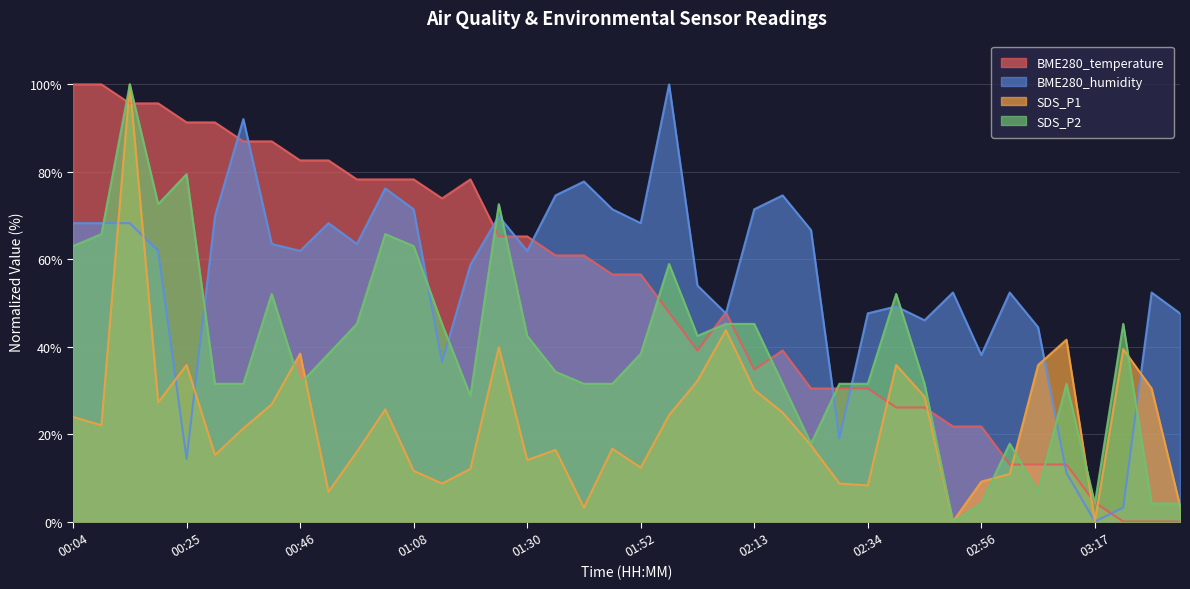

Reading left to right, list all the values displayed in this chart.

BME280_temperature: 00:04=100.0	00:09=100.0	00:14=95.7	00:20=95.7	00:25=91.3	00:30=91.3	00:36=87.0	00:41=87.0	00:46=82.6	00:52=82.6	00:57=78.3	01:03=78.3	01:08=78.3	01:13=73.9	01:19=78.3	01:24=65.2	01:30=65.2	01:35=60.9	01:41=60.9	01:46=56.5	01:52=56.5	01:57=47.8	02:02=39.1	02:08=47.8	02:13=34.8	02:18=39.1	02:24=30.4	02:29=30.4	02:34=30.4	02:40=26.1	02:45=26.1	02:51=21.7	02:56=21.7	03:01=13.0	03:07=13.0	03:12=13.0	03:17=4.3	03:23=0.0	03:28=0.0	03:34=0.0
BME280_humidity: 00:04=68.3	00:09=68.3	00:14=68.3	00:20=61.9	00:25=14.3	00:30=69.8	00:36=92.1	00:41=63.5	00:46=61.9	00:52=68.3	00:57=63.5	01:03=76.2	01:08=71.4	01:13=36.5	01:19=58.7	01:24=69.8	01:30=61.9	01:35=74.6	01:41=77.8	01:46=71.4	01:52=68.3	01:57=100.0	02:02=54.0	02:08=47.6	02:13=71.4	02:18=74.6	02:24=66.7	02:29=19.0	02:34=47.6	02:40=49.2	02:45=46.0	02:51=52.4	02:56=38.1	03:01=52.4	03:07=44.4	03:12=11.1	03:17=0.0	03:23=3.2	03:28=52.4	03:34=47.6
SDS_P1: 00:04=23.9	00:09=22.0	00:14=100.0	00:20=27.2	00:25=35.8	00:30=15.2	00:36=21.3	00:41=26.8	00:46=38.4	00:52=6.8	00:57=15.9	01:03=25.7	01:08=11.6	01:13=8.7	01:19=12.0	01:24=39.9	01:30=14.1	01:35=16.4	01:41=3.2	01:46=16.7	01:52=12.3	01:57=24.3	02:02=32.2	02:08=43.8	02:13=30.1	02:18=24.9	02:24=17.4	02:29=8.7	02:34=8.3	02:40=35.8	02:45=28.6	02:51=0.0	02:56=9.1	03:01=10.9	03:07=35.8	03:12=41.6	03:17=0.0	03:23=39.4	03:28=30.4	03:34=3.6
SDS_P2: 00:04=63.0	00:09=65.8	00:14=100.0	00:20=72.6	00:25=79.5	00:30=31.5	00:36=31.5	00:41=52.1	00:46=31.5	00:52=38.4	00:57=45.2	01:03=65.8	01:08=63.0	01:13=45.2	01:19=28.8	01:24=72.6	01:30=42.5	01:35=34.2	01:41=31.5	01:46=31.5	01:52=38.4	01:57=58.9	02:02=42.5	02:08=45.2	02:13=45.2	02:18=31.5	02:24=17.8	02:29=31.5	02:34=31.5	02:40=52.1	02:45=31.5	02:51=0.0	02:56=4.1	03:01=17.8	03:07=6.8	03:12=31.5	03:17=4.1	03:23=45.2	03:28=4.1	03:34=4.1